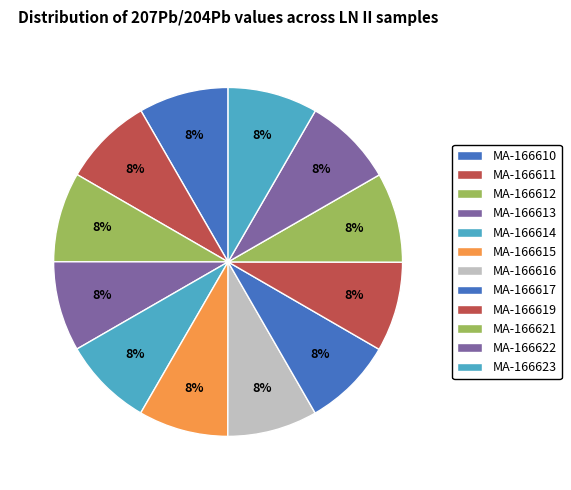

Which category has the smallest portion of the pie?

LN II (MA-166610)